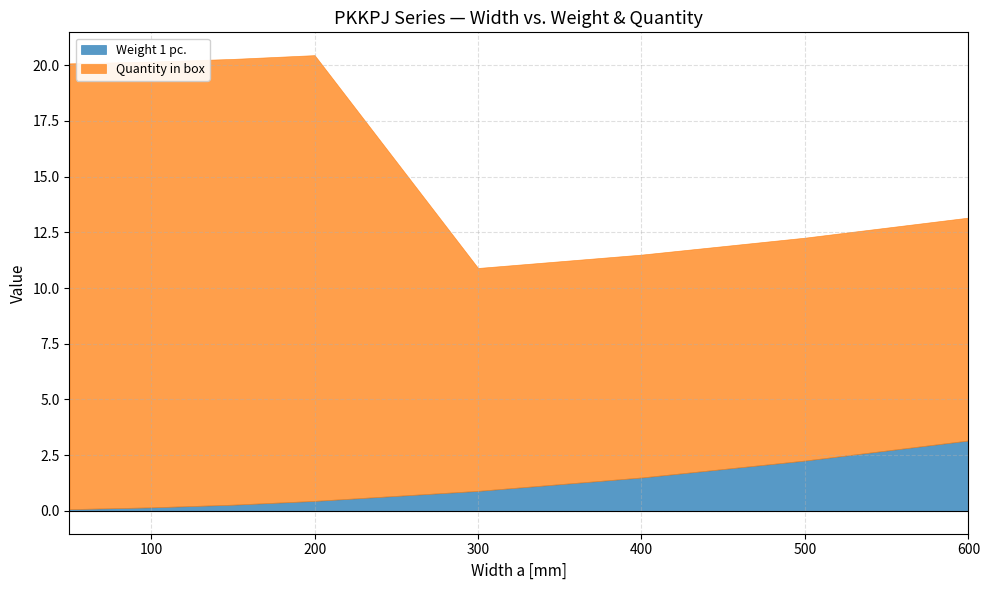

What is the sum of all Quantity in box values?

120.0